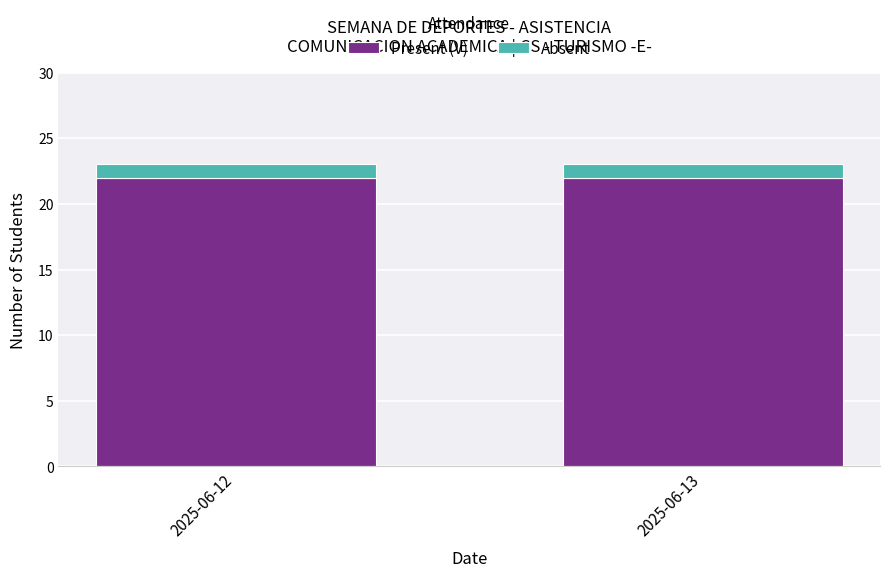

Is it true that Present (V) equals 22 at 2025-06-13?

True